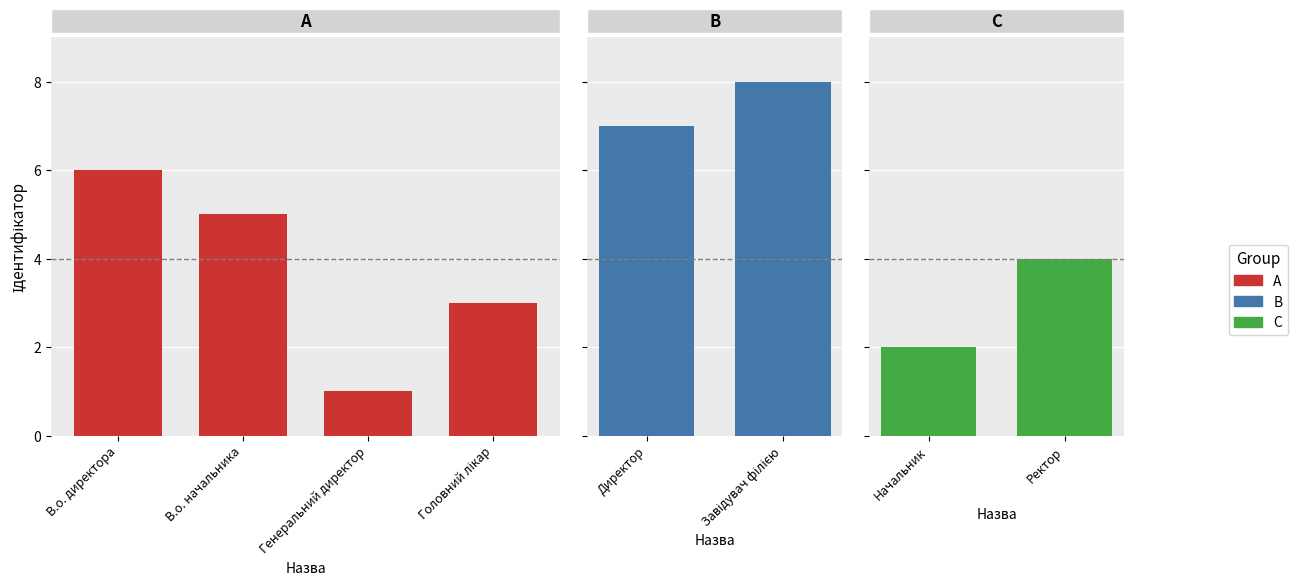

Approximately how many times larger is the value at Начальник compared to Головний лікар?

0.7